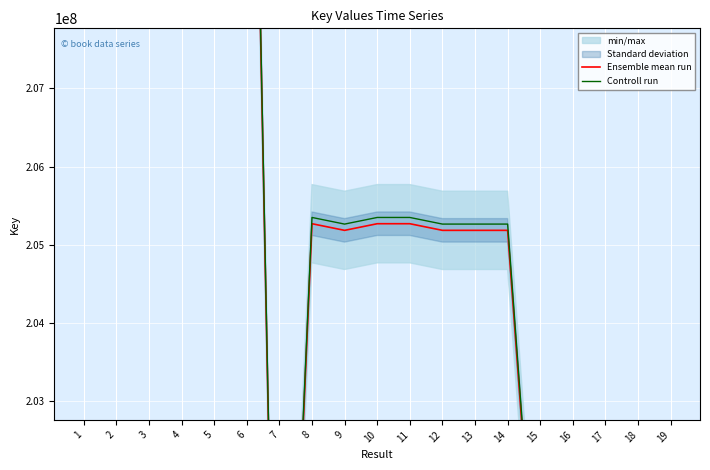

Is the value of Controll run at 11 greater than the value of Ensemble mean run at 4?

No